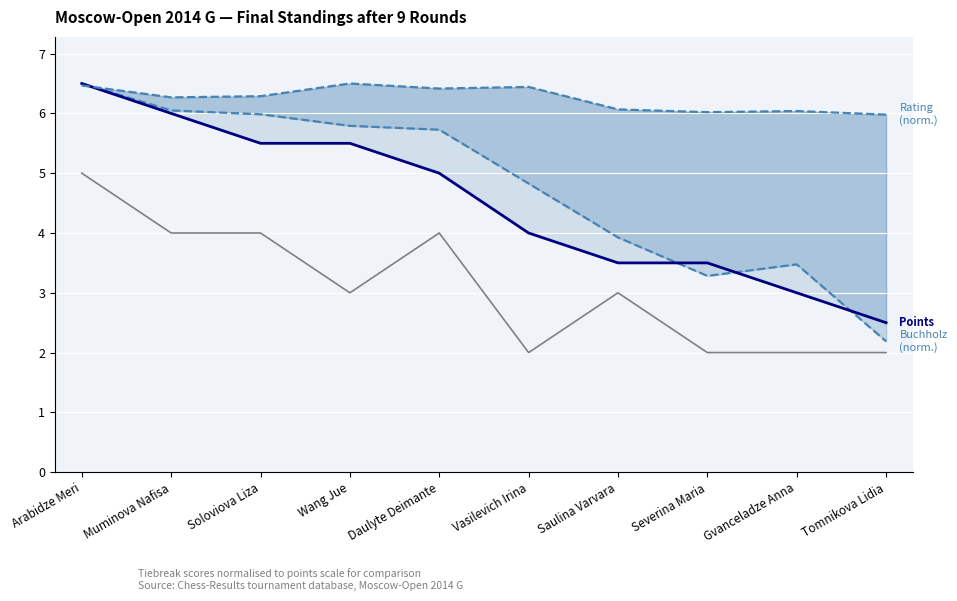

True or false: Points has more than 2 interior local peaks.

False